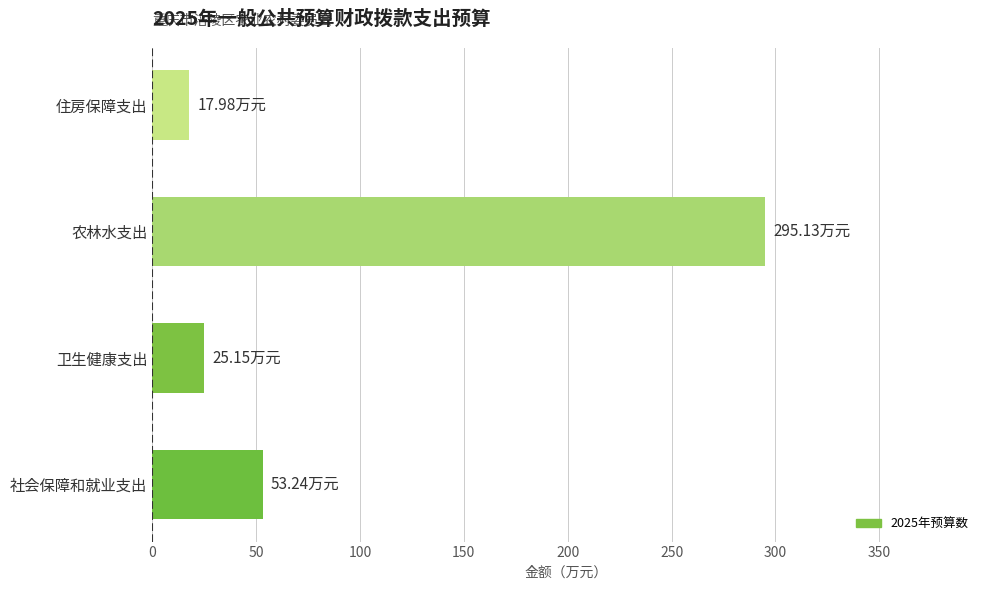

What is the average value?

97.9